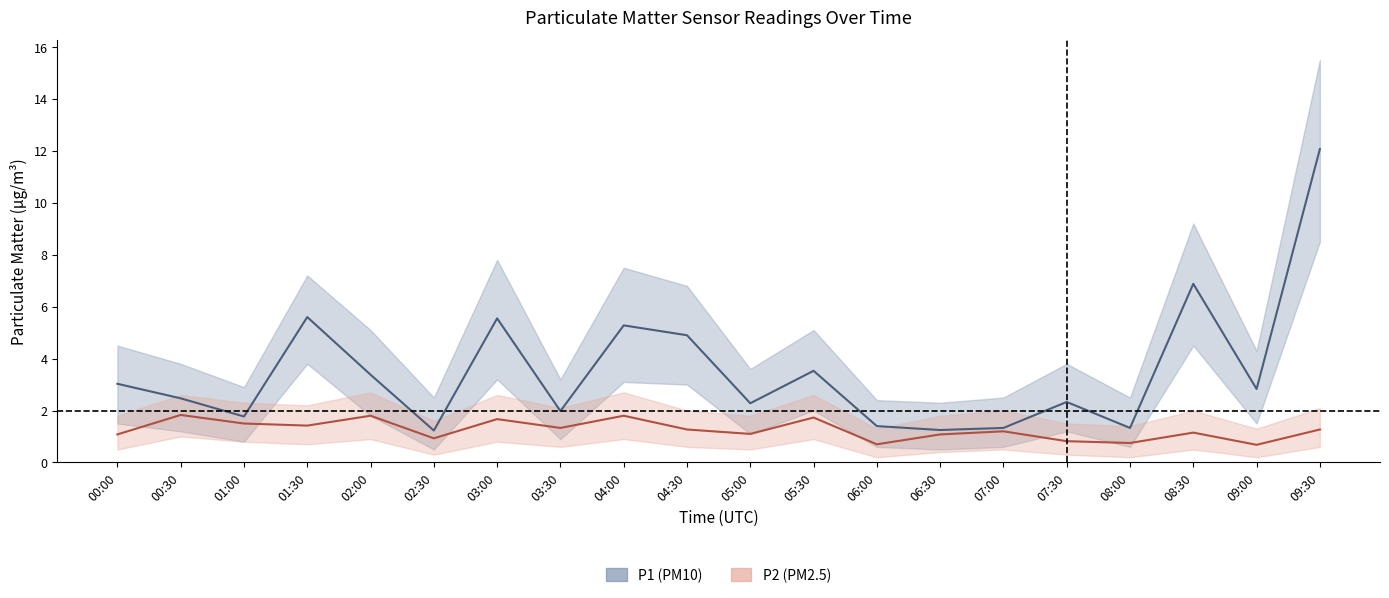

What is the greatest value displayed?

12.1